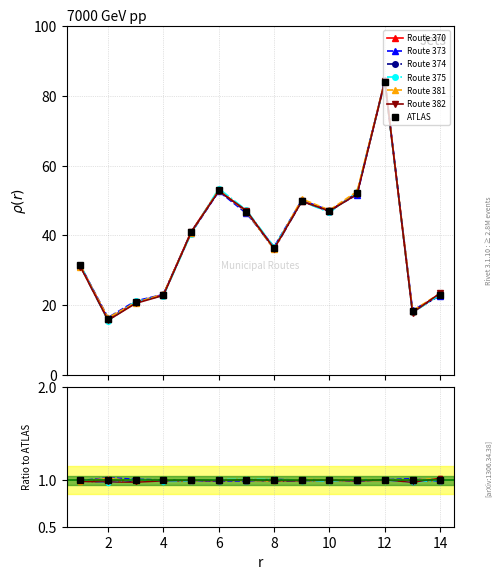

What is the value of the Route 375 point at the 2nd from the left?

15.7